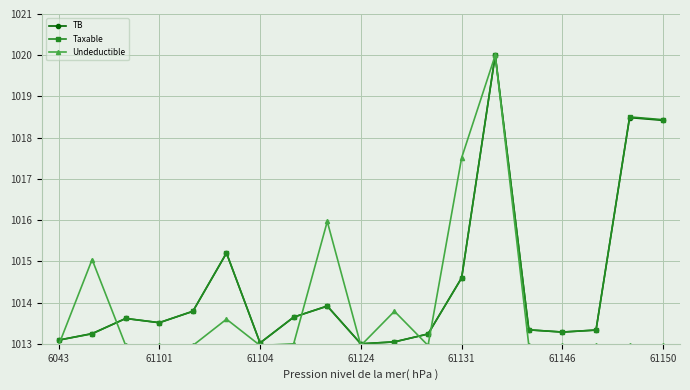

True or false: Undeductible has more than 2 interior local peaks.

True